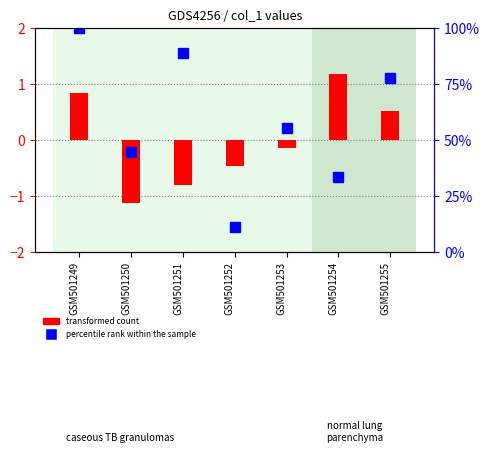

Reading left to right, what are all the values shown in this chart?

0.8	-1.1	-0.8	-0.5	-0.1	1.2	0.5